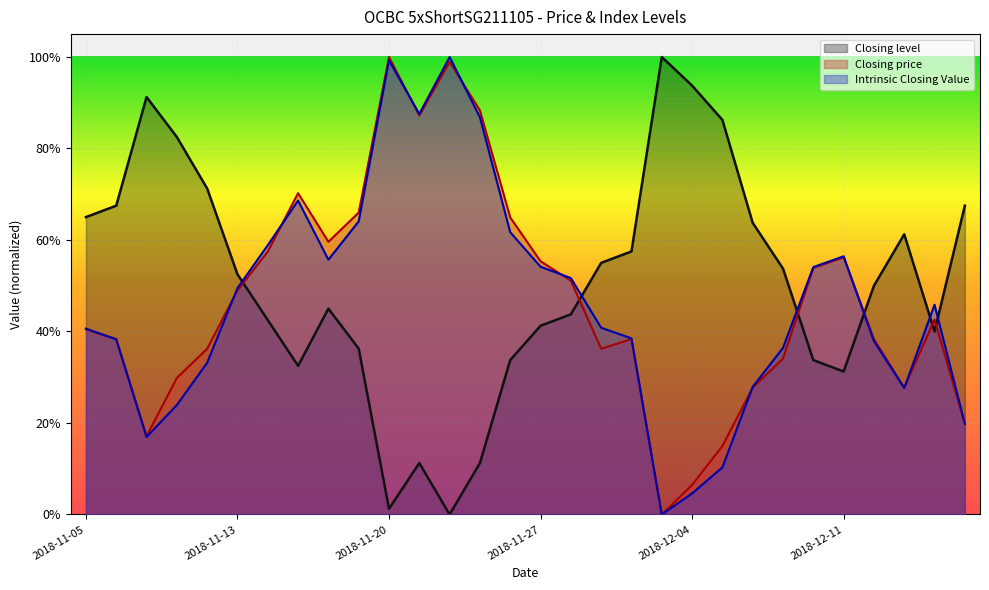

Is it true that Intrinsic Closing Value equals 0.2 at 2018-12-10?

False